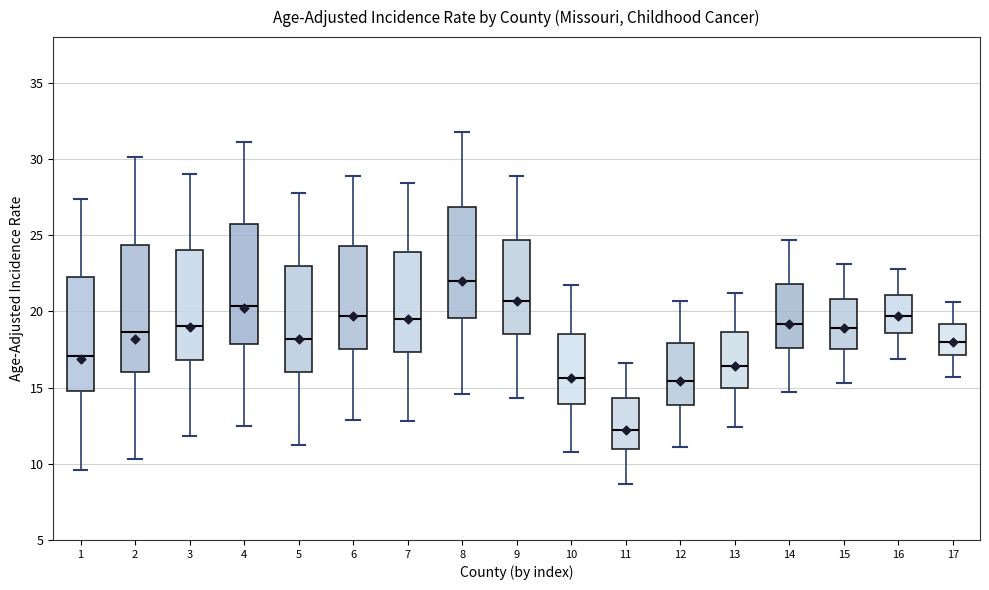

Reading left to right, read every box against the y-axis: the position of its median line, the range the box covers, and the ends of its whiskers. The values are not printed on the chart, so give them approximately, as read against the axis.

1: median 17.0, box 15.0 to 22.0, whiskers 9.5 to 27.5
2: median 18.5, box 16.0 to 24.5, whiskers 10.5 to 30.0
3: median 19.0, box 17.0 to 24.0, whiskers 12.0 to 29.0
4: median 20.5, box 18.0 to 25.5, whiskers 12.5 to 31.0
5: median 18.0, box 16.0 to 23.0, whiskers 11.0 to 28.0
6: median 19.5, box 17.5 to 24.5, whiskers 13.0 to 29.0
7: median 19.5, box 17.5 to 24.0, whiskers 13.0 to 28.5
8: median 22.0, box 19.5 to 27.0, whiskers 14.5 to 32.0
9: median 20.5, box 18.5 to 24.5, whiskers 14.5 to 29.0
10: median 15.5, box 14.0 to 18.5, whiskers 11.0 to 21.5
11: median 12.0, box 11.0 to 14.5, whiskers 8.5 to 16.5
12: median 15.5, box 14.0 to 18.0, whiskers 11.0 to 20.5
13: median 16.5, box 15.0 to 18.5, whiskers 12.5 to 21.0
14: median 19.0, box 17.5 to 22.0, whiskers 14.5 to 24.5
15: median 19.0, box 17.5 to 21.0, whiskers 15.5 to 23.0
16: median 19.5, box 18.5 to 21.0, whiskers 17.0 to 23.0
17: median 18.0, box 17.0 to 19.0, whiskers 15.5 to 20.5